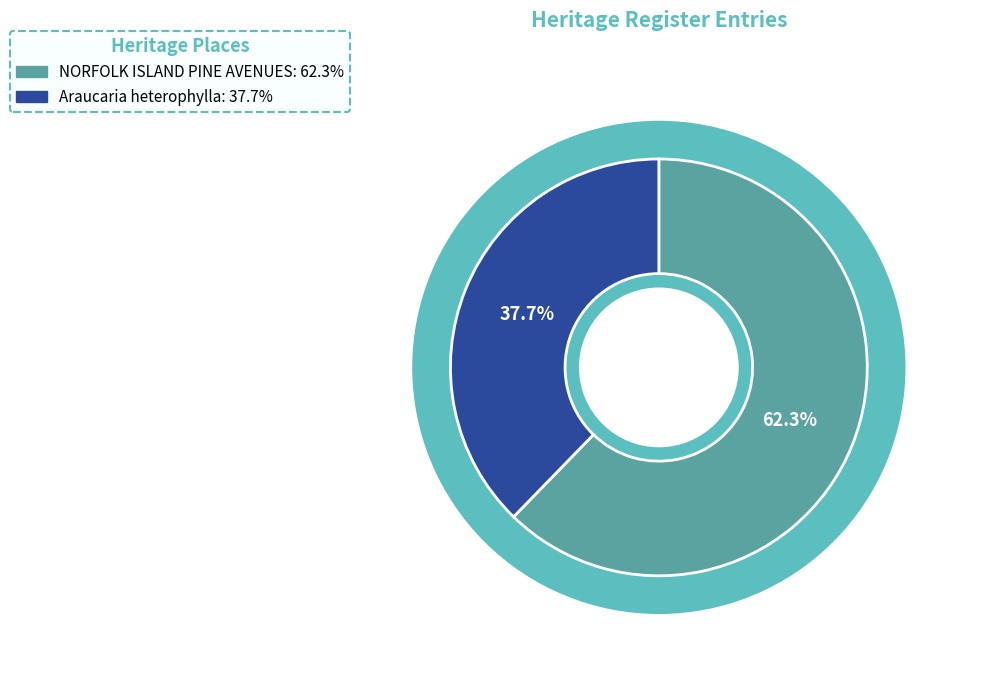

Which category accounts for the majority?

NORFOLK ISLAND PINE AVENUES